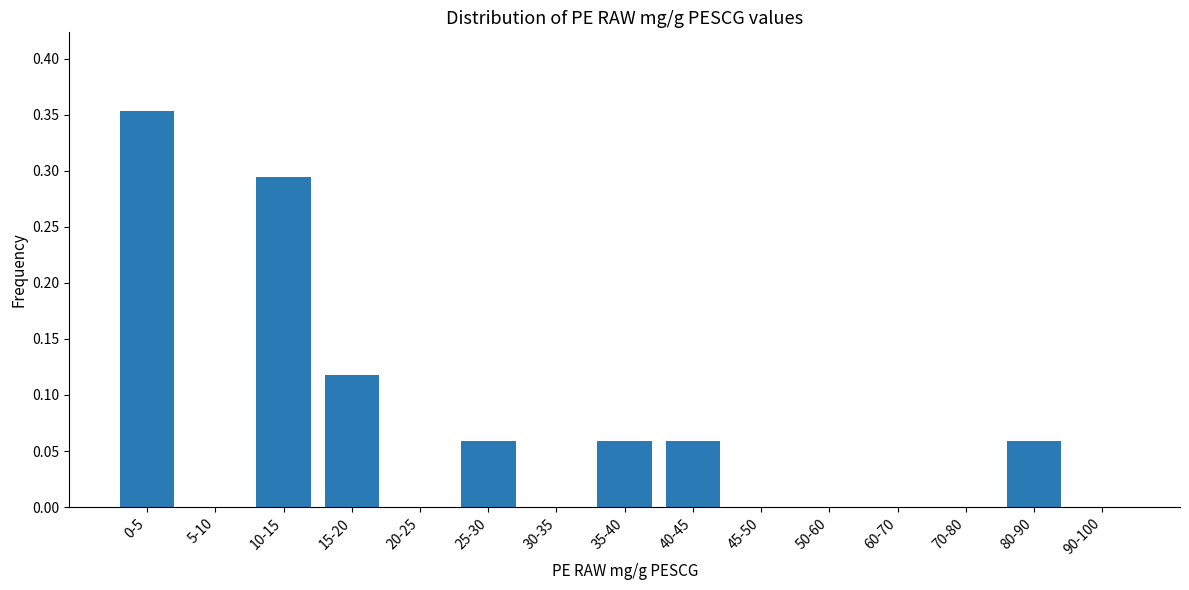

True or false: the data shows 0.0 at 50-60.

True